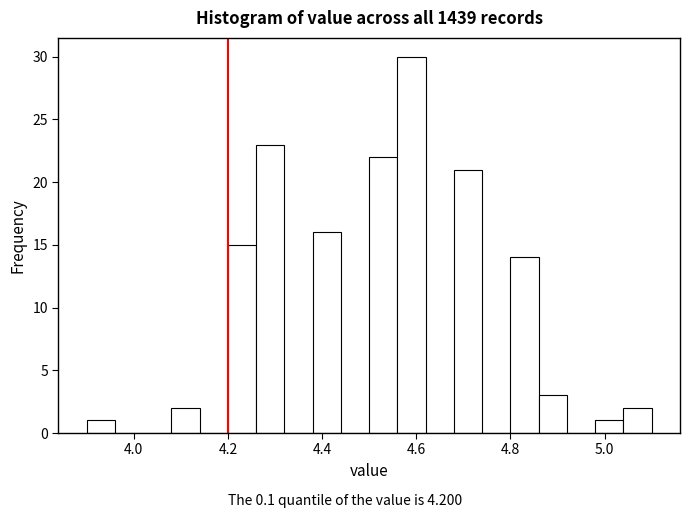

Read against the x-axis, roughly where is the centre of the tallest bar?

4.60